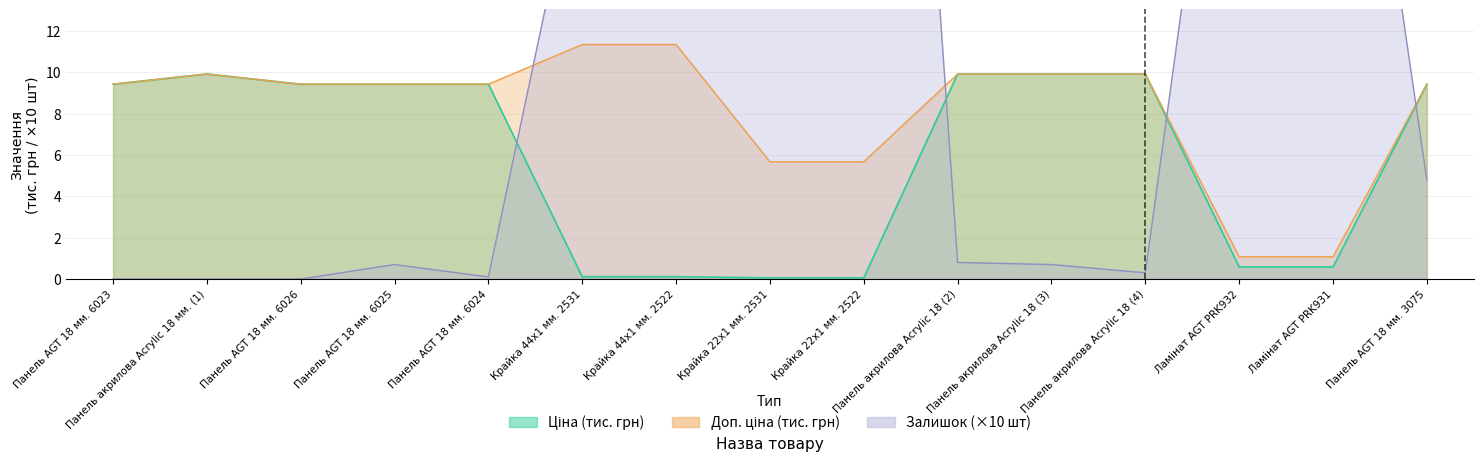

Does the chart display data point markers on the line(s)?

No